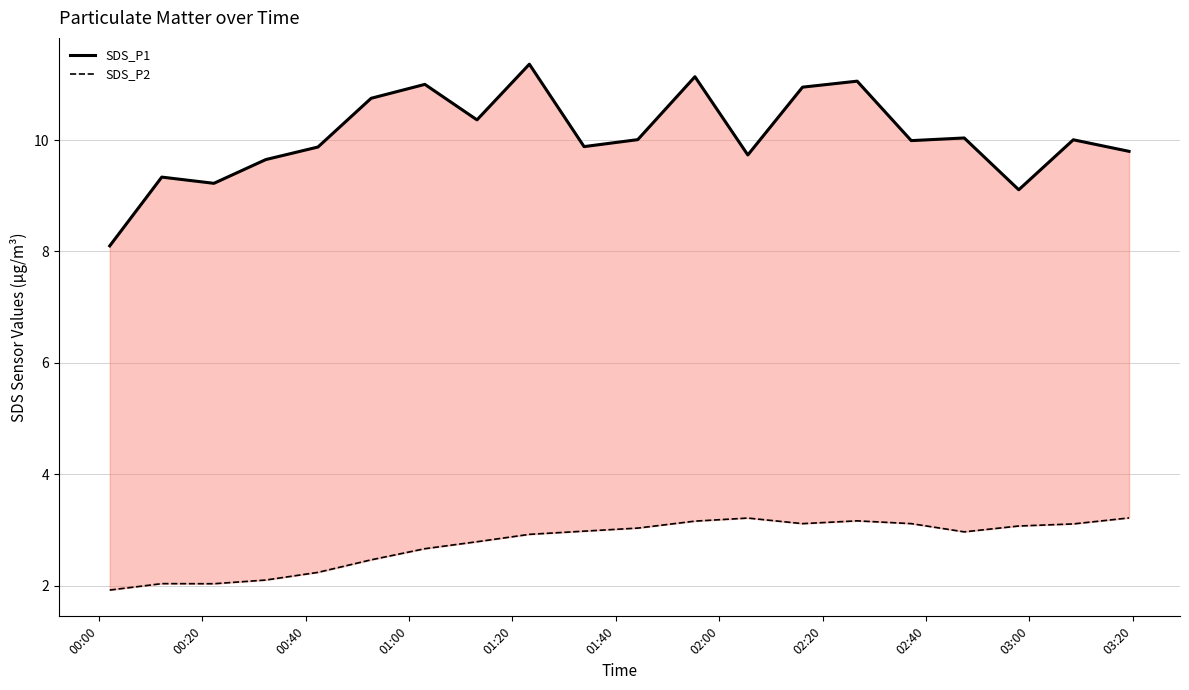

How many series are shown in this chart?

2